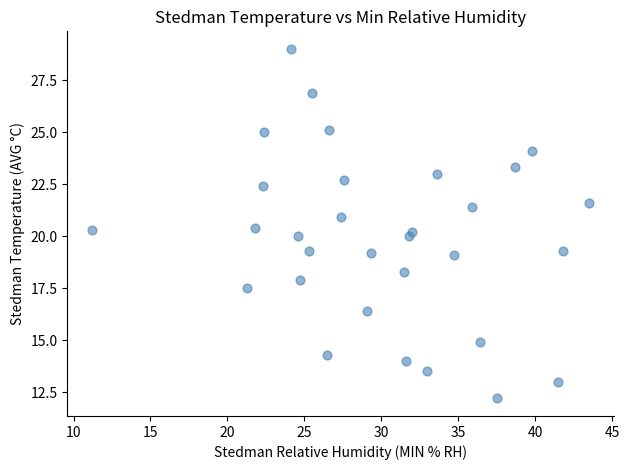

What is the range of X values (max minus min)?

32.3